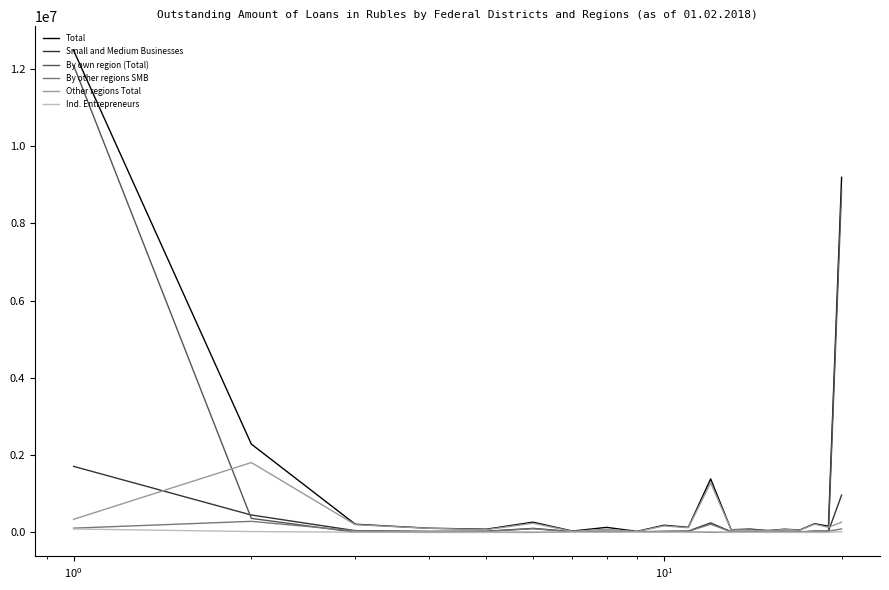

What is the highest value of the By other regions SMB series?

285668